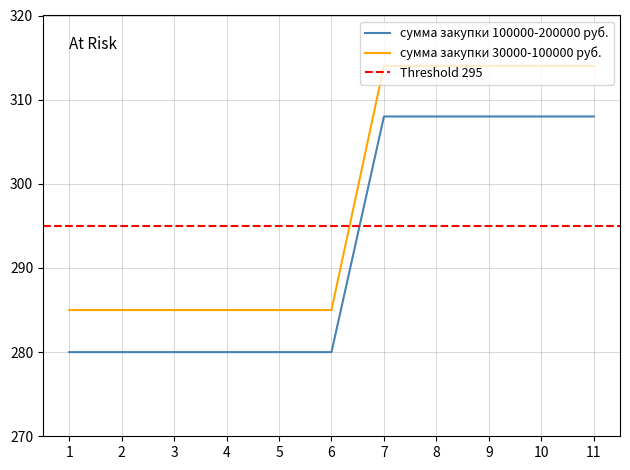

Is the value of сумма закупки 30000-100000 руб. at 1 greater than the value of сумма закупки 100000-200000 руб. at 3?

Yes